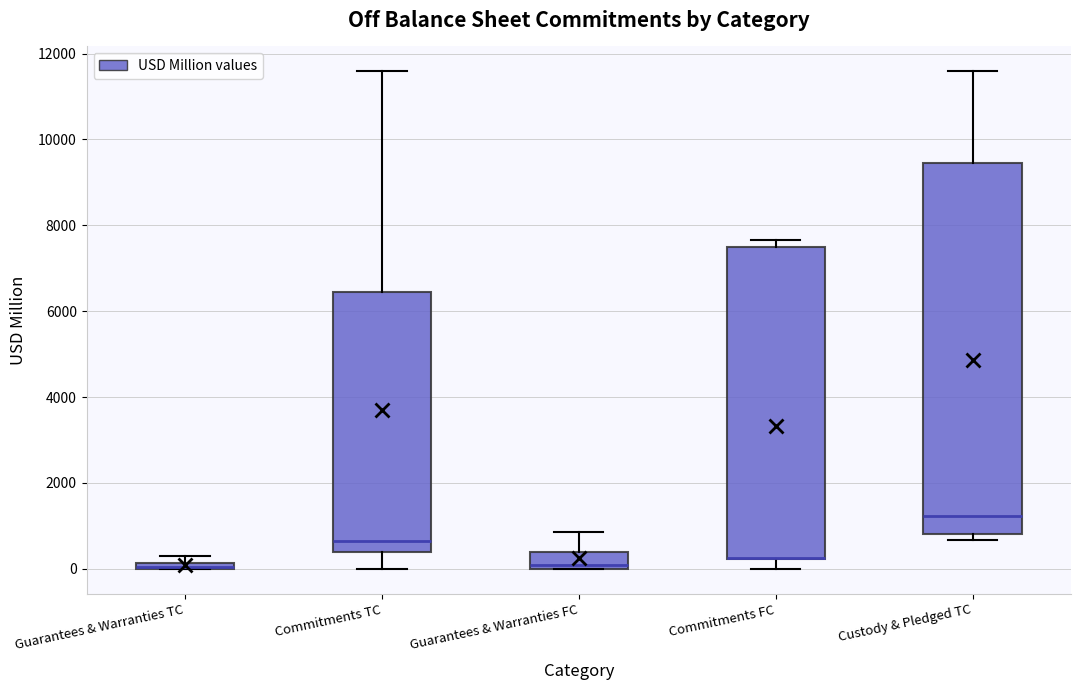

Comparing the boxes themselves (not the whiskers), which one is the tallest?

Custody & Pledged TC